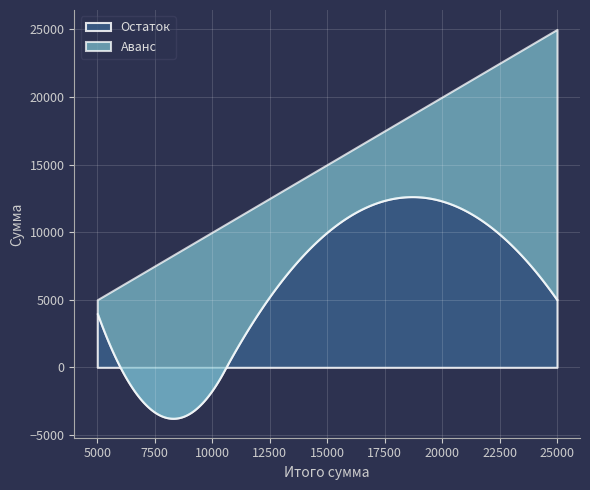

Which label corresponds to the largest value in the chart?

25000